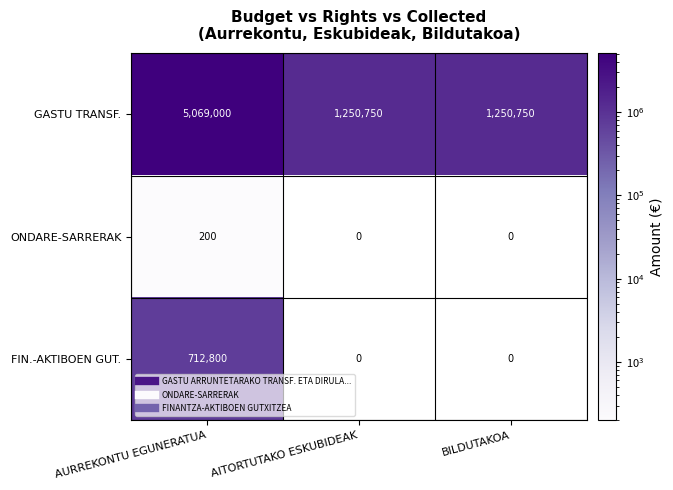

List the series in order of their peak value, highest first.

GASTU TRANSF., FIN.-AKTIBOEN GUT., ONDARE-SARRERAK